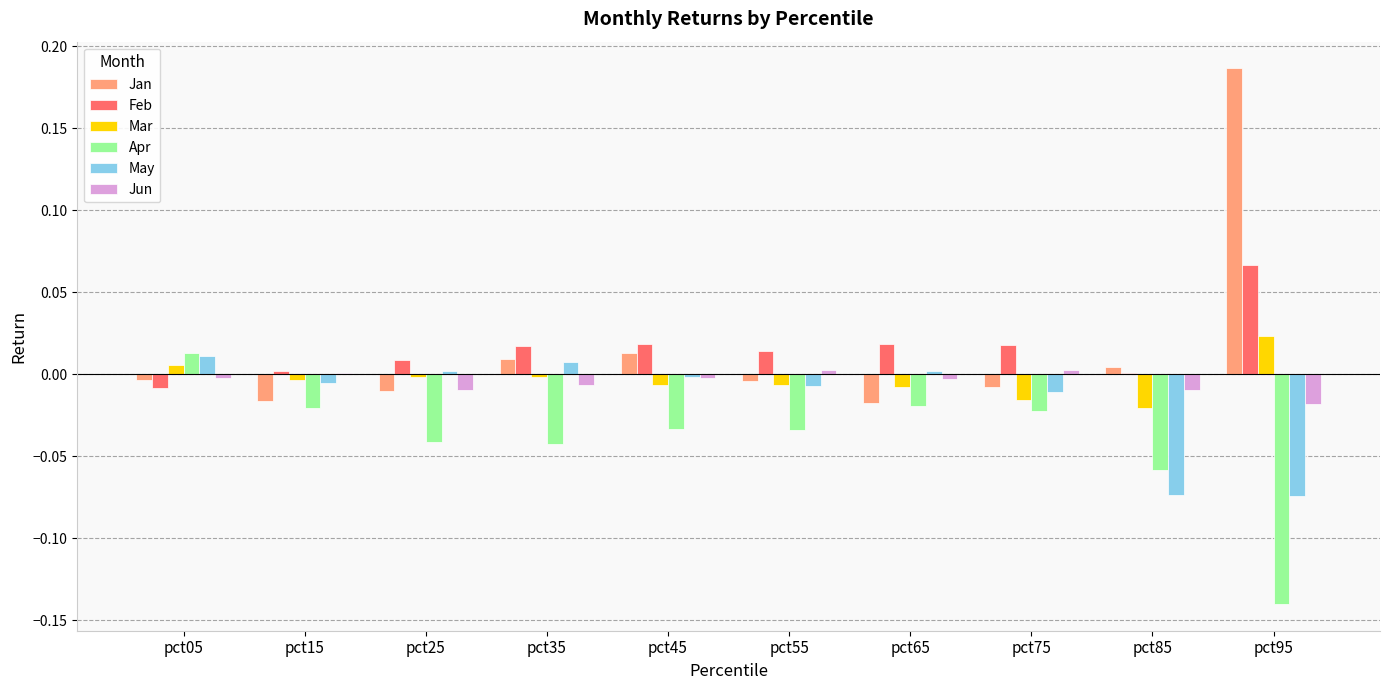

Is the value of Jan at pct25 greater than the value of May at pct95?

Yes